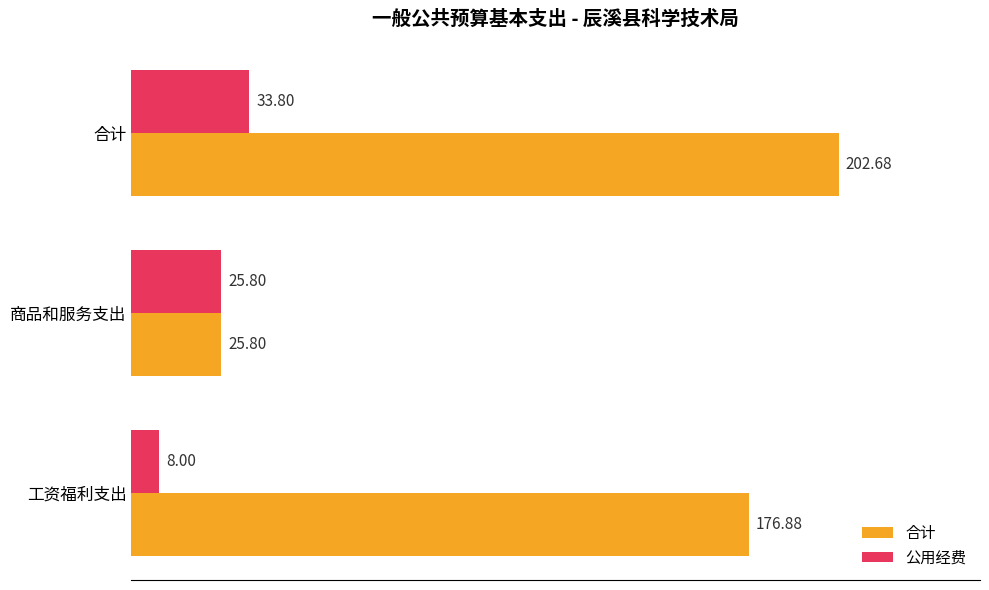

At how many categories does at least one series exceed 13?

3